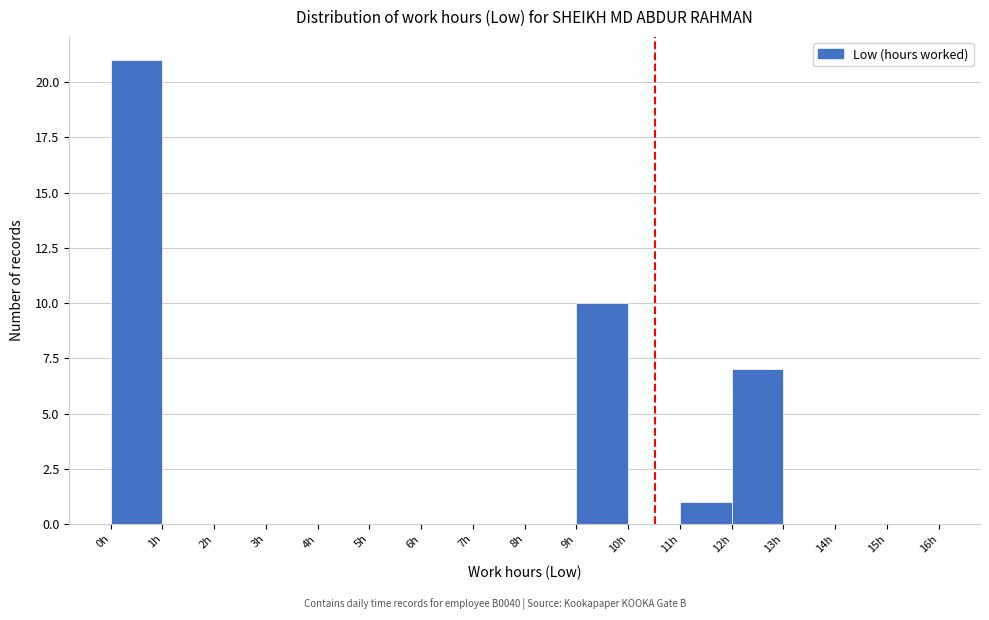

What is the height of the bar covering 12 to 13 on the x-axis? The values are not printed on the chart, so give them approximately, as read against the axis.

7